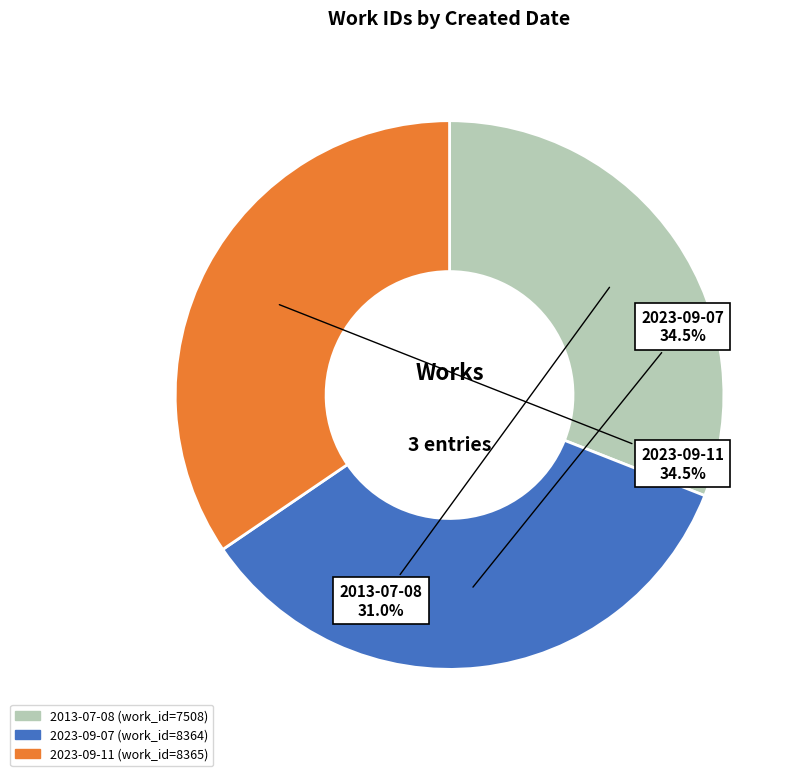

What is the ratio of the value at 2013-07-08 to the value at 2023-09-07?

0.9